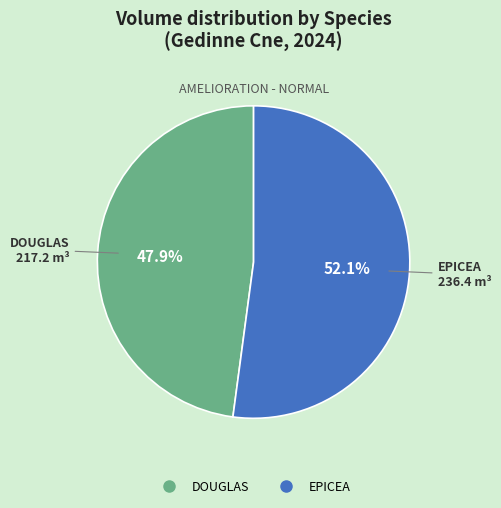

Which category has the smallest portion of the pie?

DOUGLAS